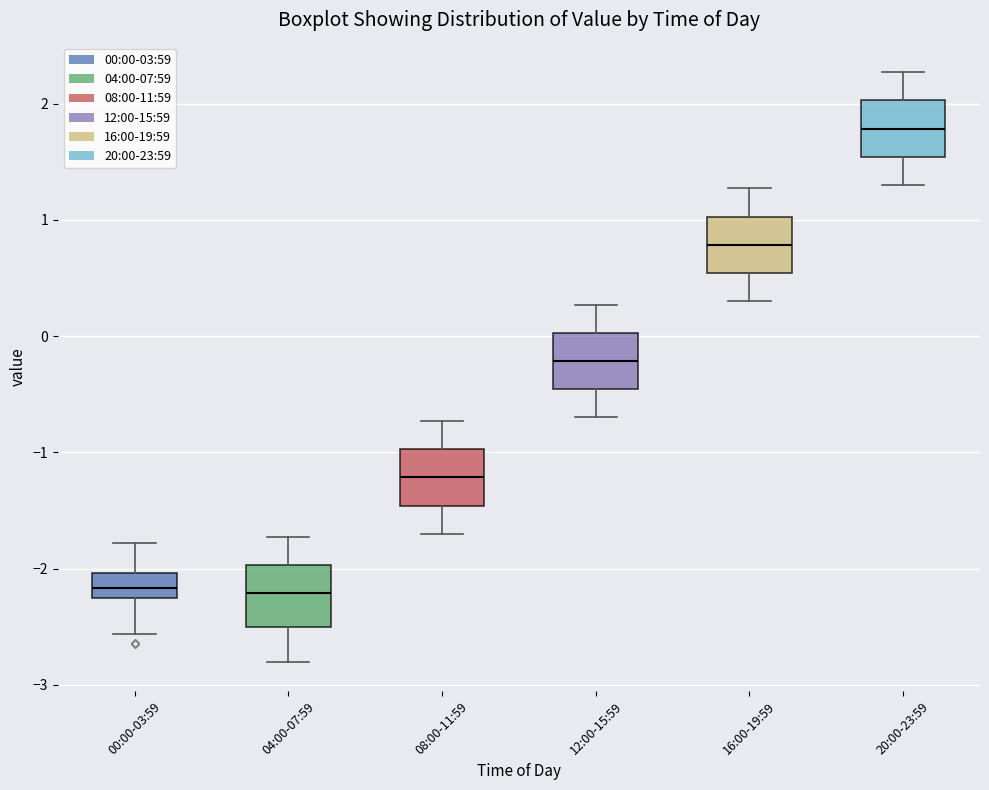

Where does the upper whisker of the box for 08:00-11:59 end on the y-axis? The values are not printed on the chart, so give them approximately, as read against the axis.

-0.7